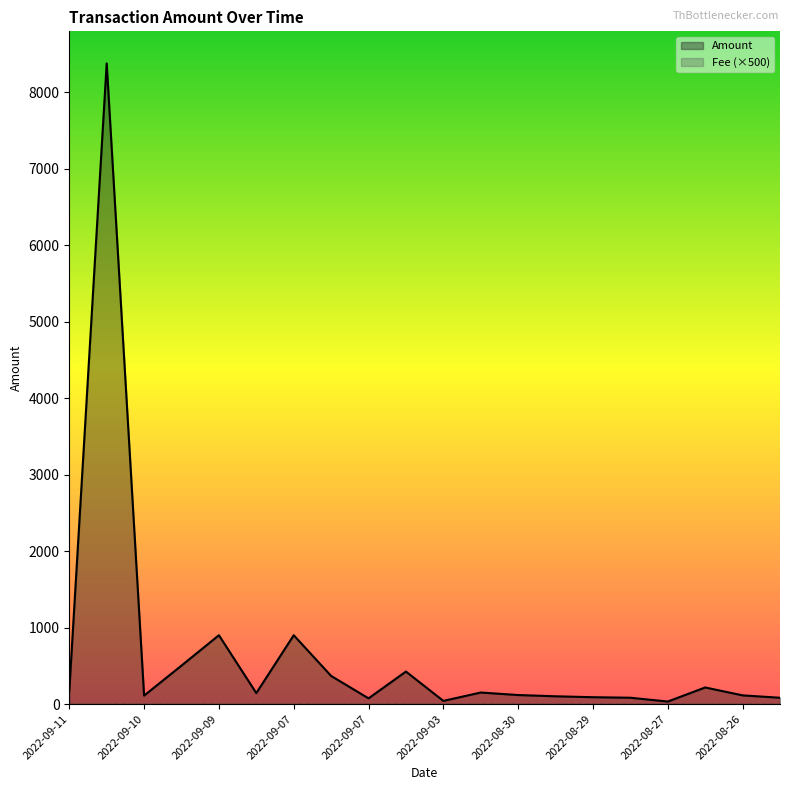

Does the chart display data point markers on the line(s)?

No